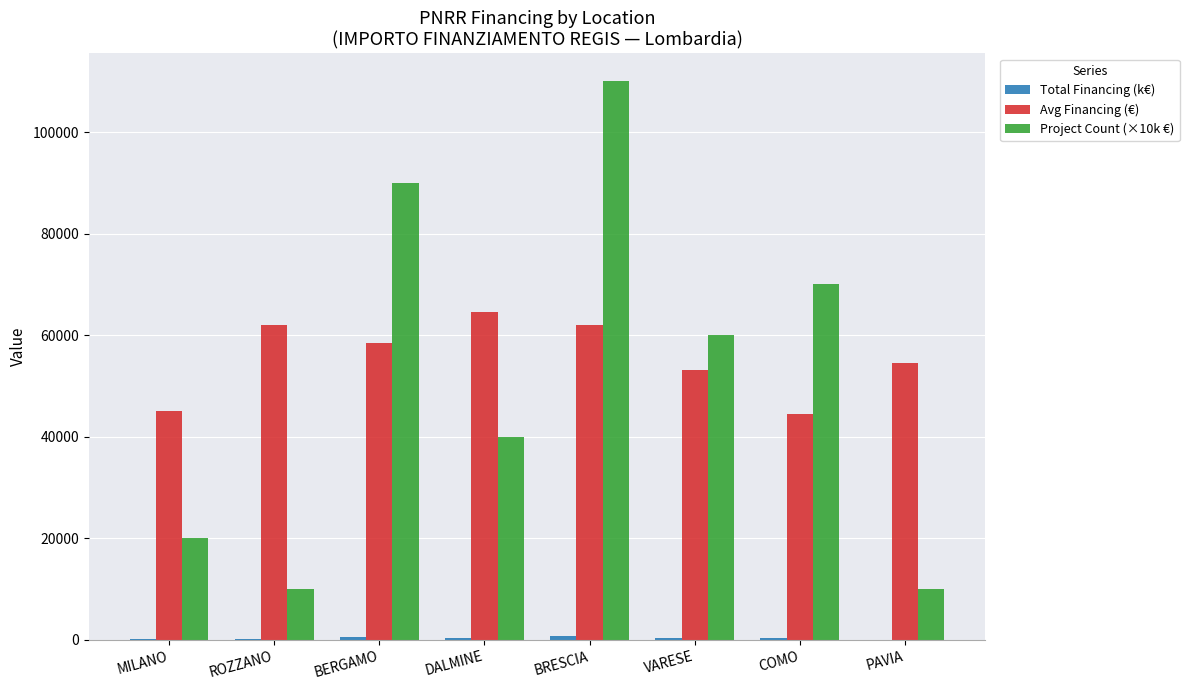

What is the approximate value of Project Count (×10k €) at ROZZANO?

10000.0